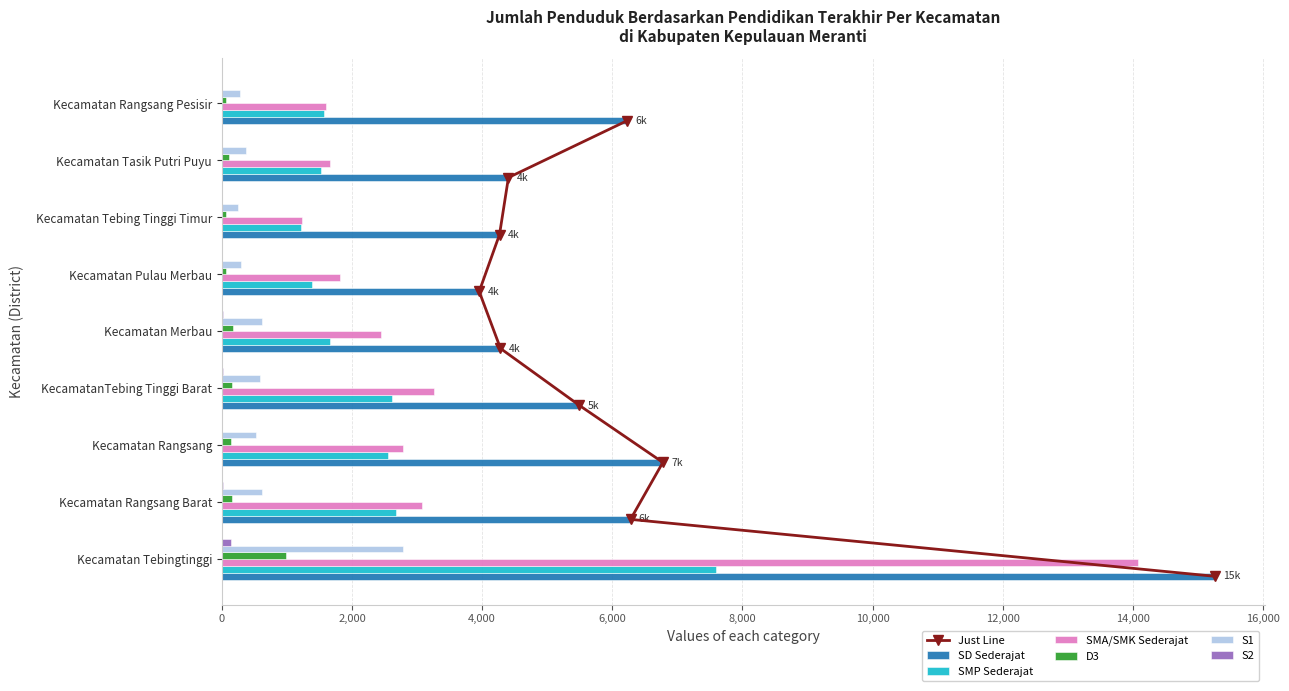

How many values in the S2 series are below 8?

3